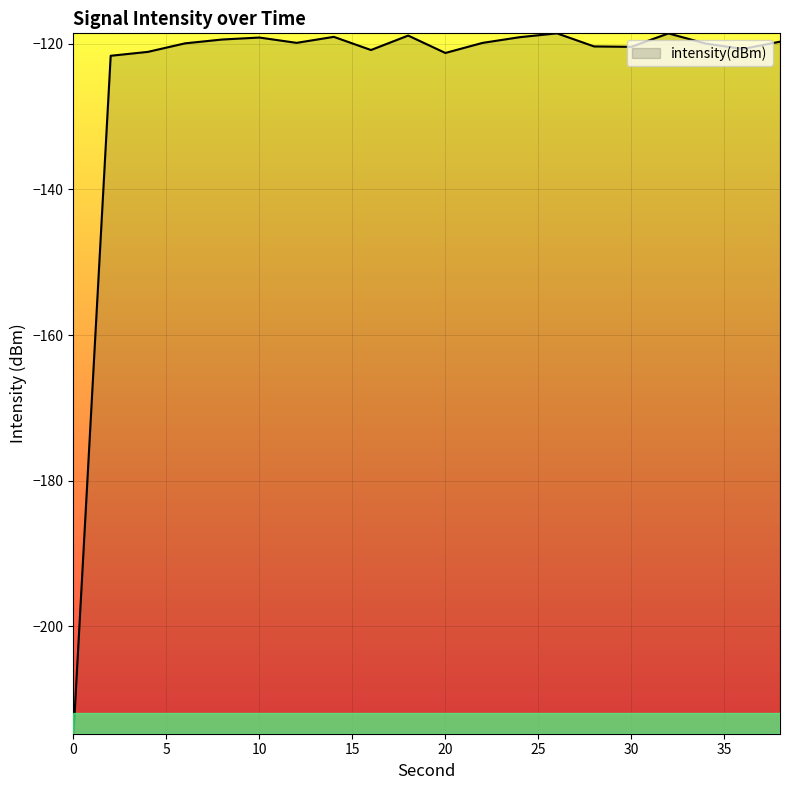

What is the difference between the maximum and minimum values?

96.1